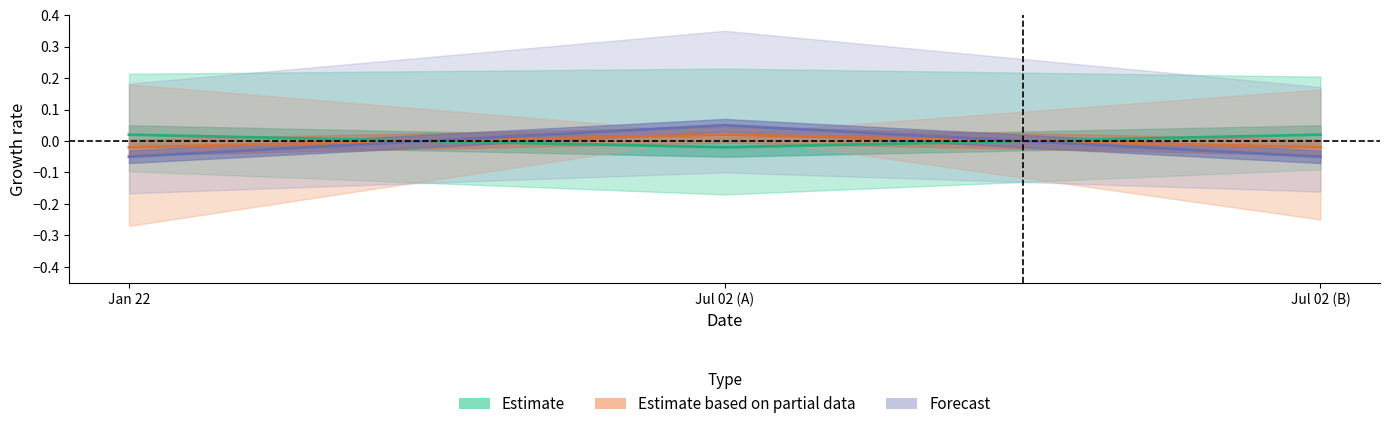

Is it true that Estimate based on partial data equals -0.0 at Jan 22?

True